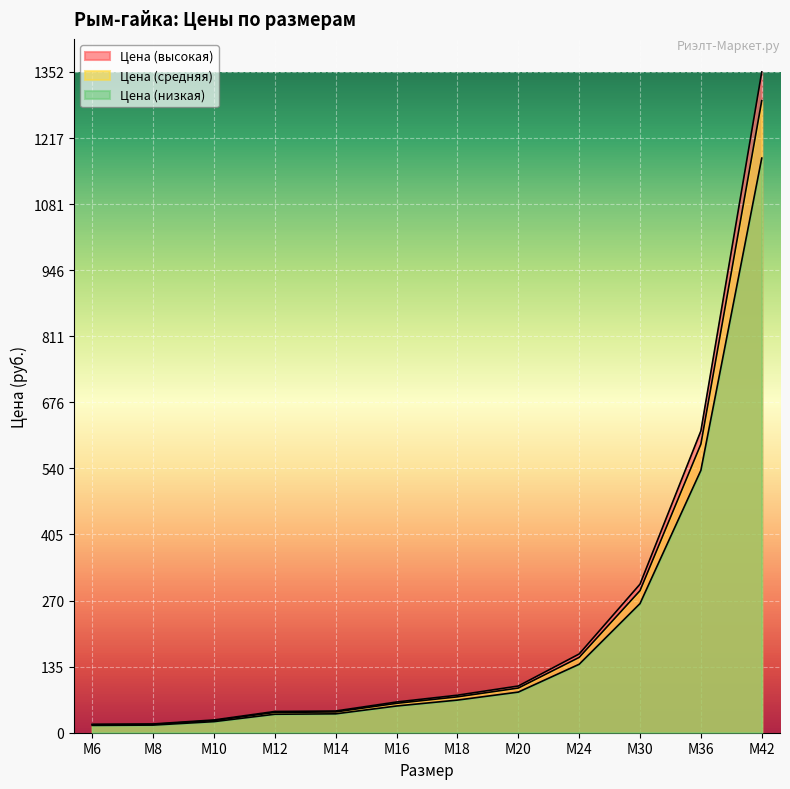

Between М20 and М18, which is larger?

М20